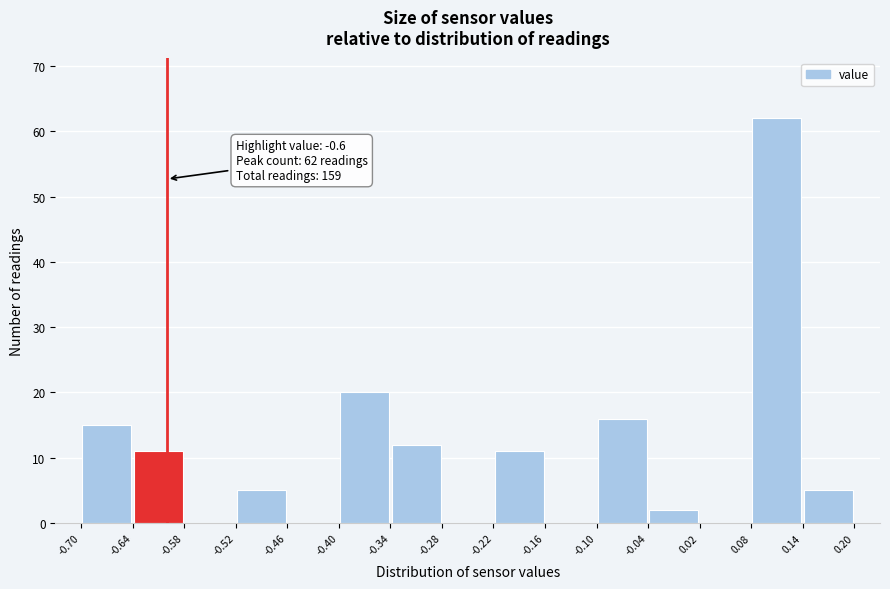

Over which range of the x-axis is the bar tallest?

0.08 to 0.14